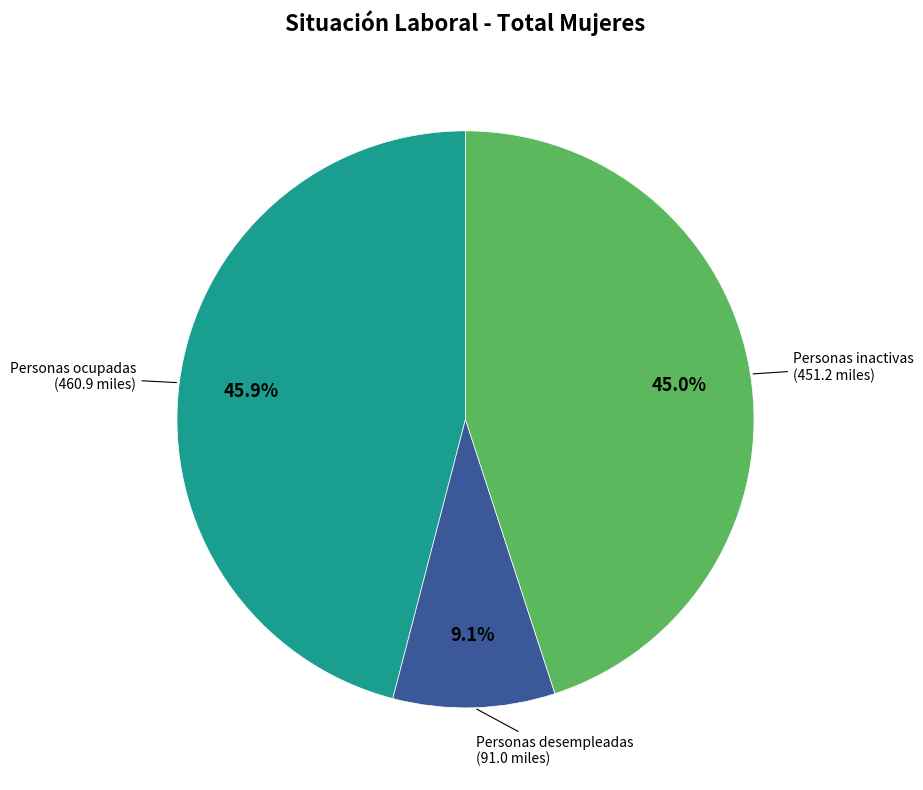

Which has a higher value, Personas ocupadas or Personas desempleadas?

Personas ocupadas